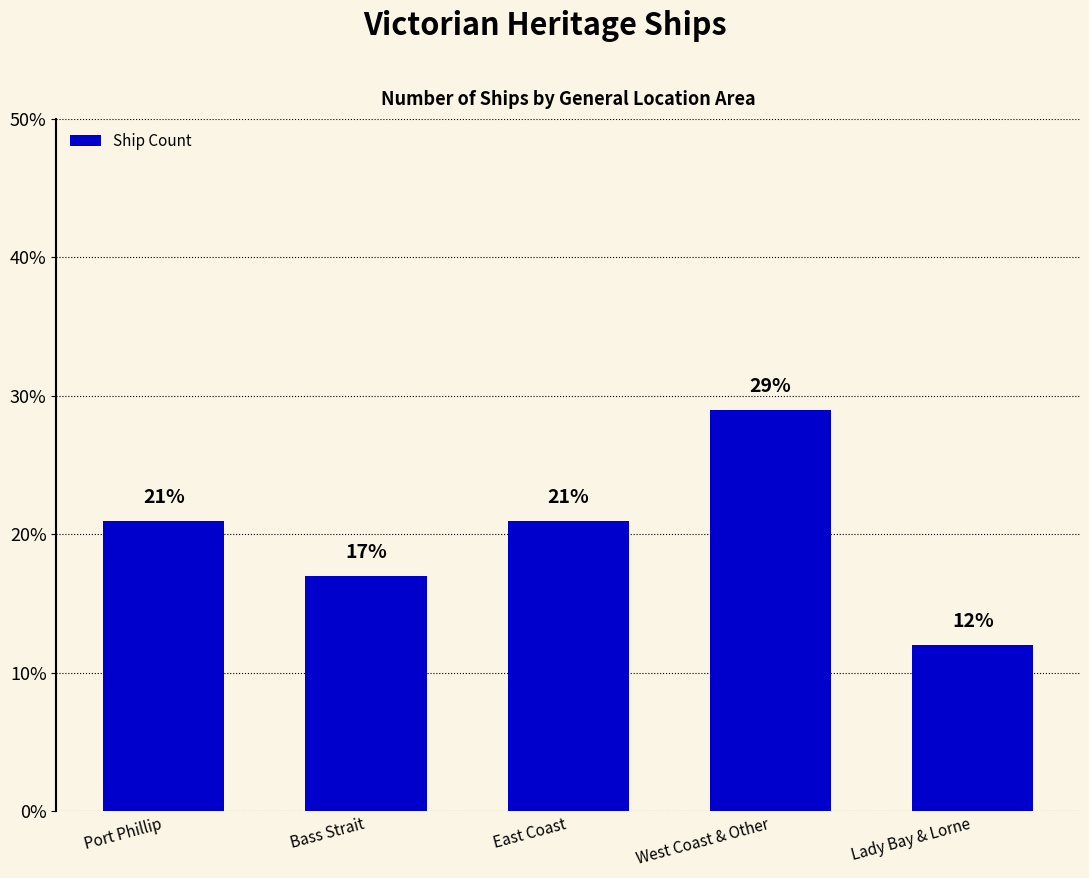

What value does the data have at West Coast & Other, to the nearest 10?

30